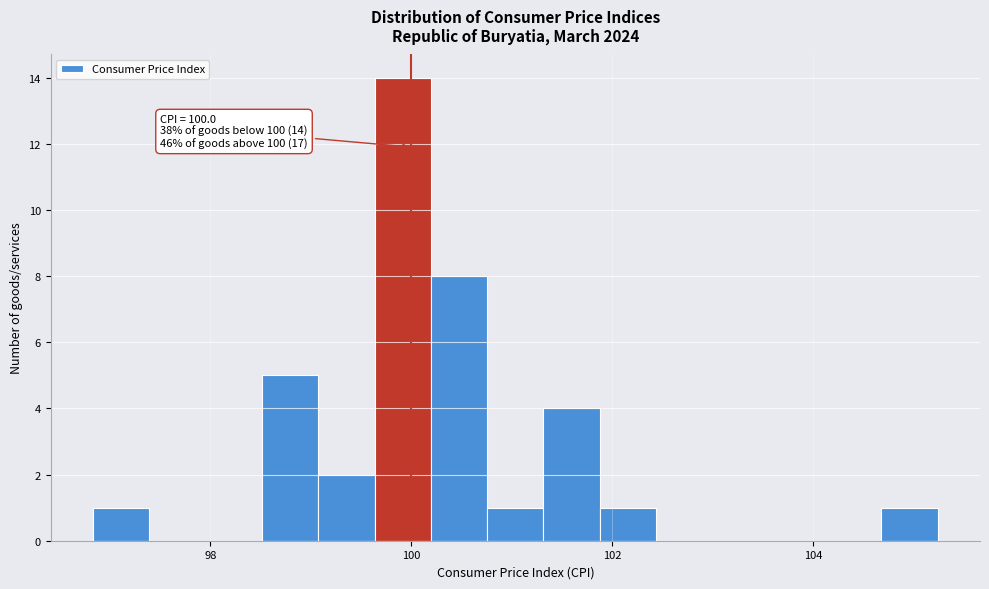

Around what value on the x-axis is the tallest bar? Give the approximate position of its centre, as read against the axis.

100.0